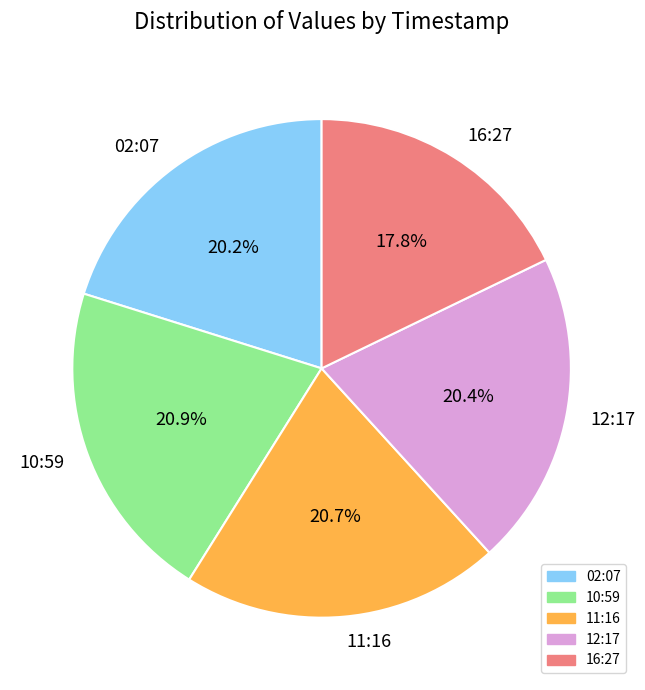

Does any single category account for the majority?

No